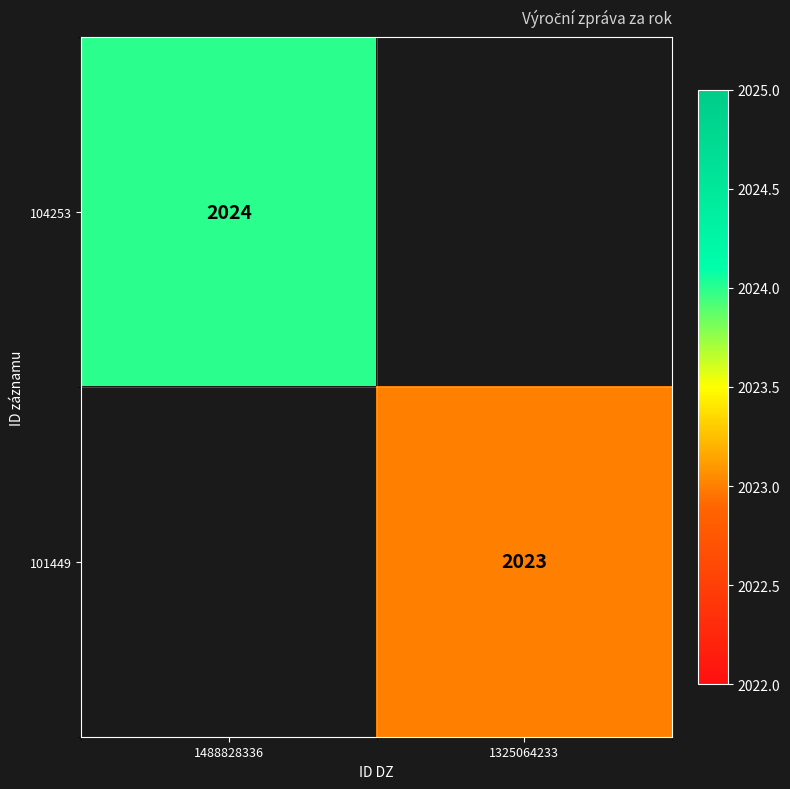

True or false: 101449 has a value of 2771 at 1325064233.

False